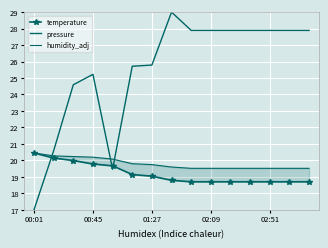

Reading left to right, extract all data points from this chart.

temperature: 20.4	20.1	20.0	19.8	19.7	19.1	19.0	18.8	18.7	18.7	18.7	18.7	18.7	18.7	18.7
pressure: 17.0	20.6	24.6	25.2	19.5	25.7	25.8	29.0	27.9	27.9	27.9	27.9	27.9	27.9	27.9
humidity_adj: 20.4	20.3	20.2	20.2	20.1	19.8	19.7	19.6	19.5	19.5	19.5	19.5	19.5	19.5	19.5